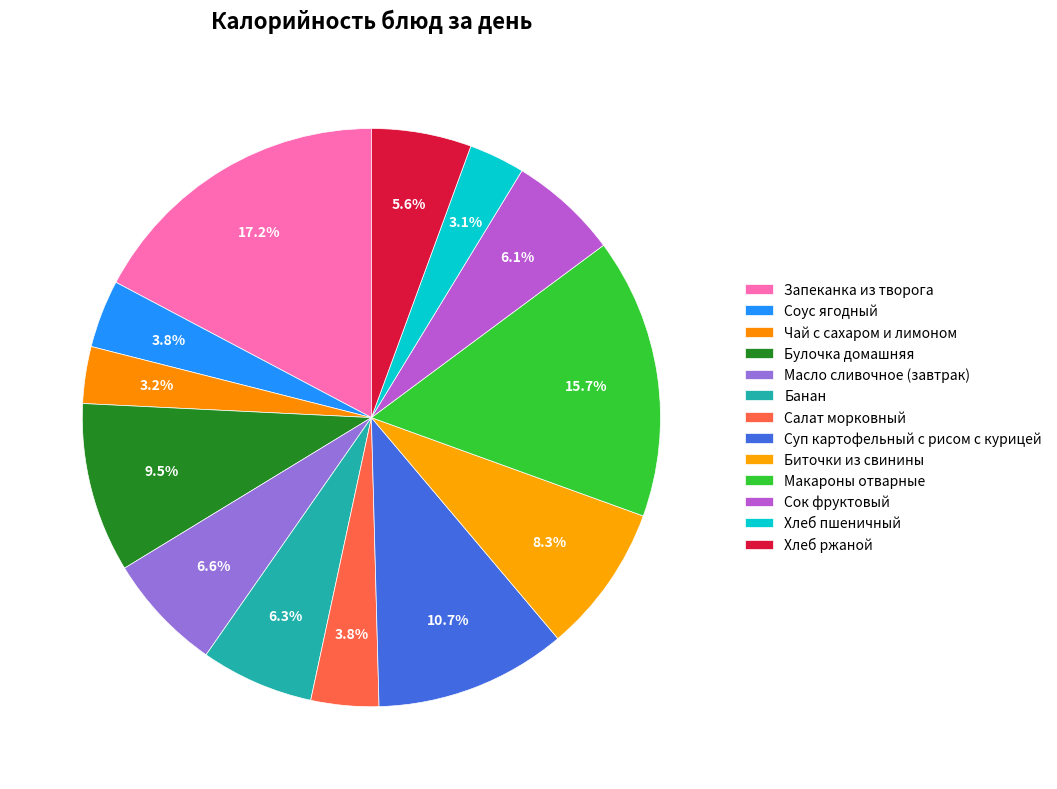

Do Хлеб ржаной and Хлеб пшеничный together represent more than half of the pie?

No